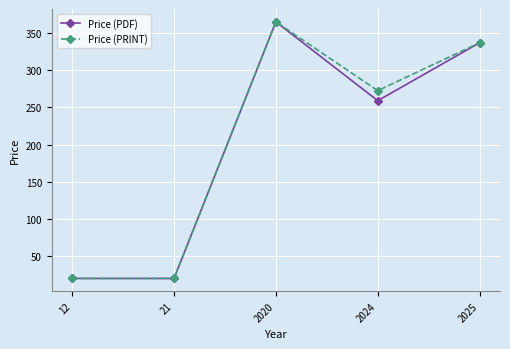

The value of Price (PRINT) at 2025 is 85.8. True or false?

False